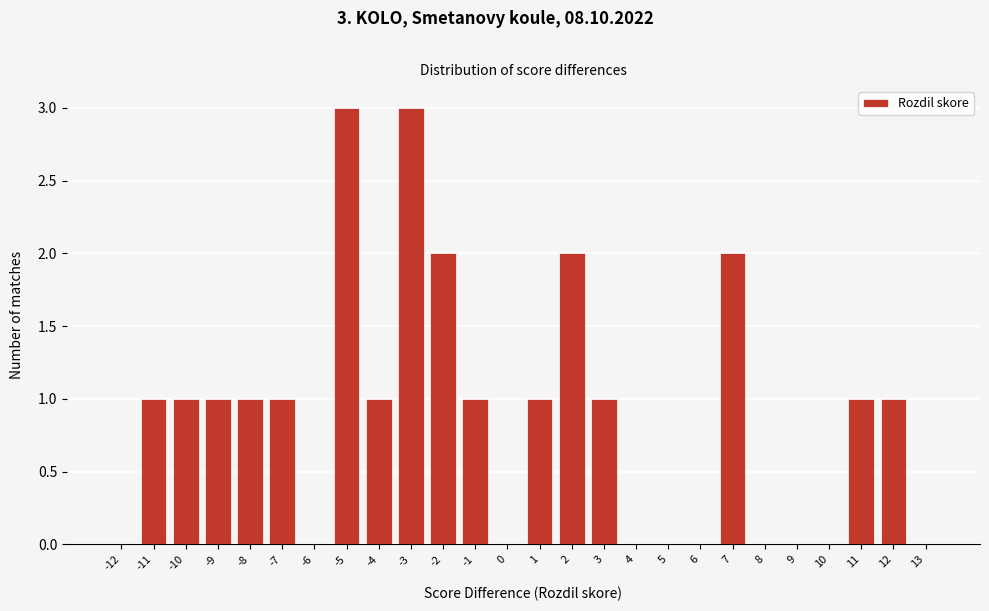

Reading right to left, what are all the values shown in this chart?

13=0	12=1	11=1	10=0	9=0	8=0	7=2	6=0	5=0	4=0	3=1	2=2	1=1	0=0	-1=1	-2=2	-3=3	-4=1	-5=3	-6=0	-7=1	-8=1	-9=1	-10=1	-11=1	-12=0